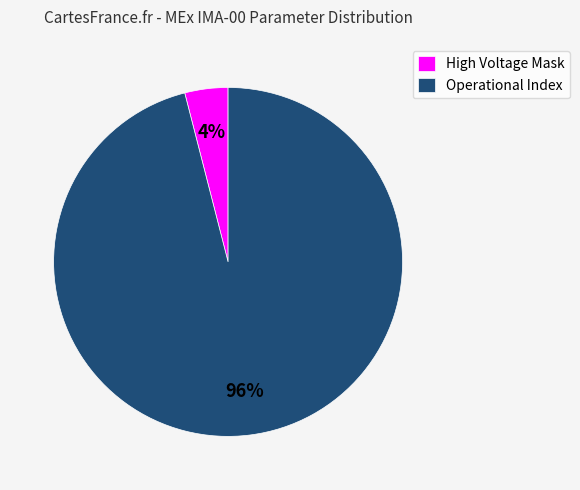

Is it true that High Voltage Mask is 4% of the pie?

True